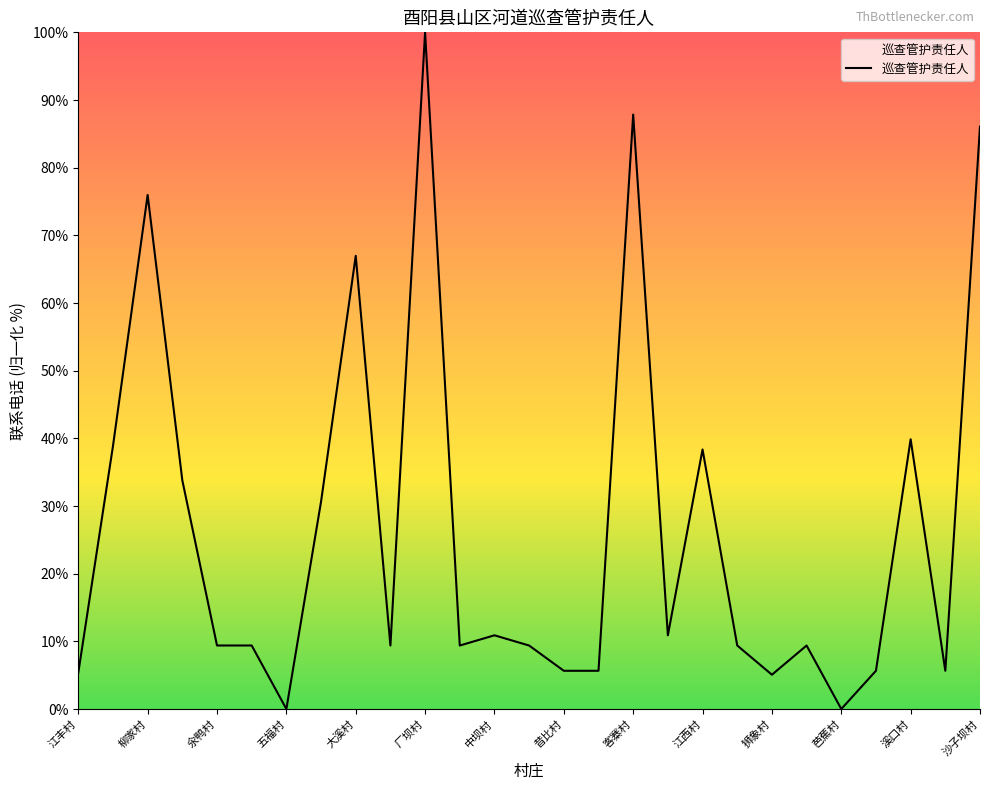

What is the difference between the maximum and minimum values?

100.0